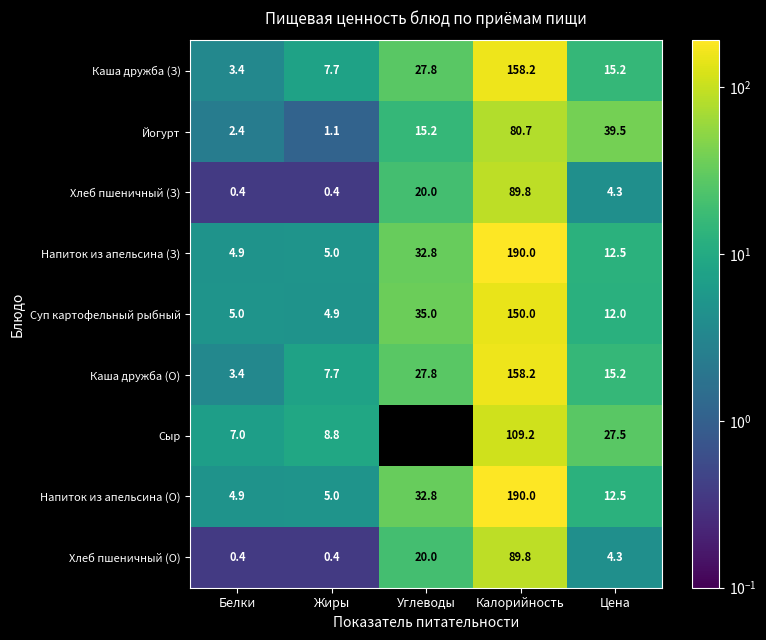

True or false: Напиток из апельсина (З) has a value of 78.7 at Калорийность.

False